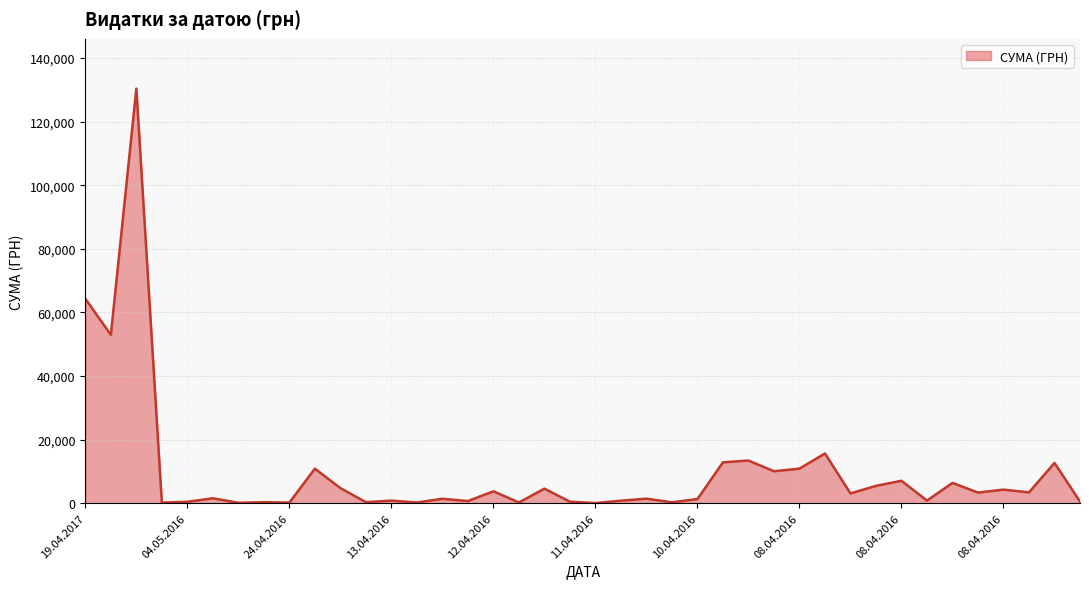

How many series are shown in this chart?

1